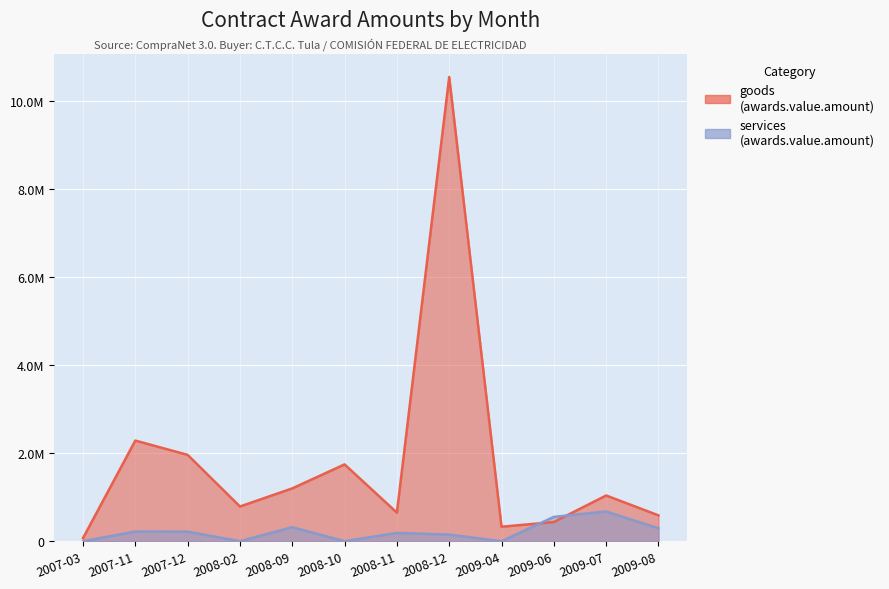

Reading right to left, what are all the values shown in this chart?

goods (awards.value.amount): 587060.0	1038708.0	435468.0	328608.0	10545680.0	648952.8	1744800.0	1199520.0	788370.8	1961584.7	2285873.3	69686.0
services (awards.value.amount): 294100.0	675000.0	552273.4	0.0	149826.0	187541.5	0.0	318038.4	0.0	217000.0	219565.0	0.0